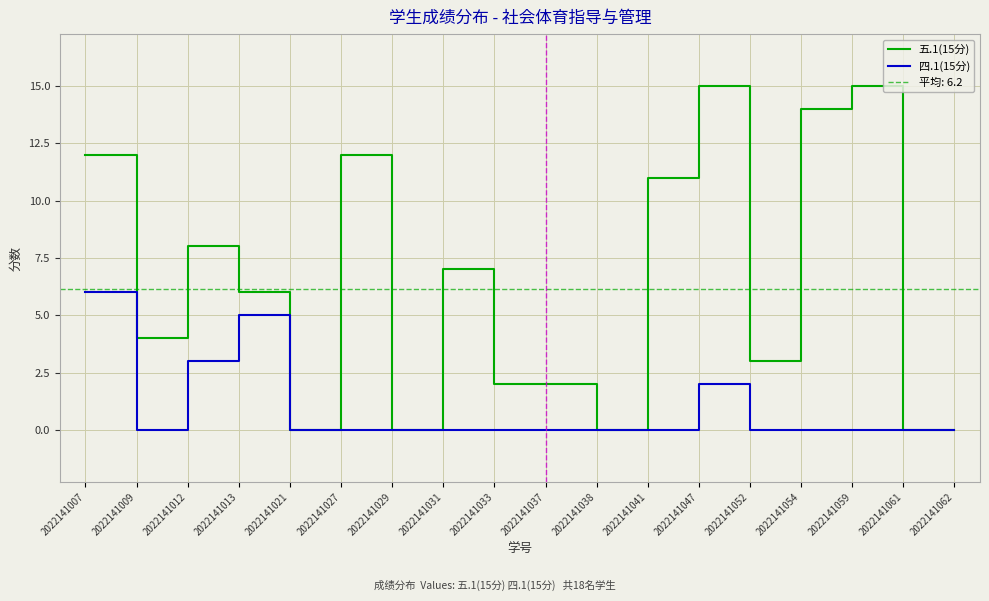

What are all the series names shown in the legend?

五.1(15分), 四.1(15分)